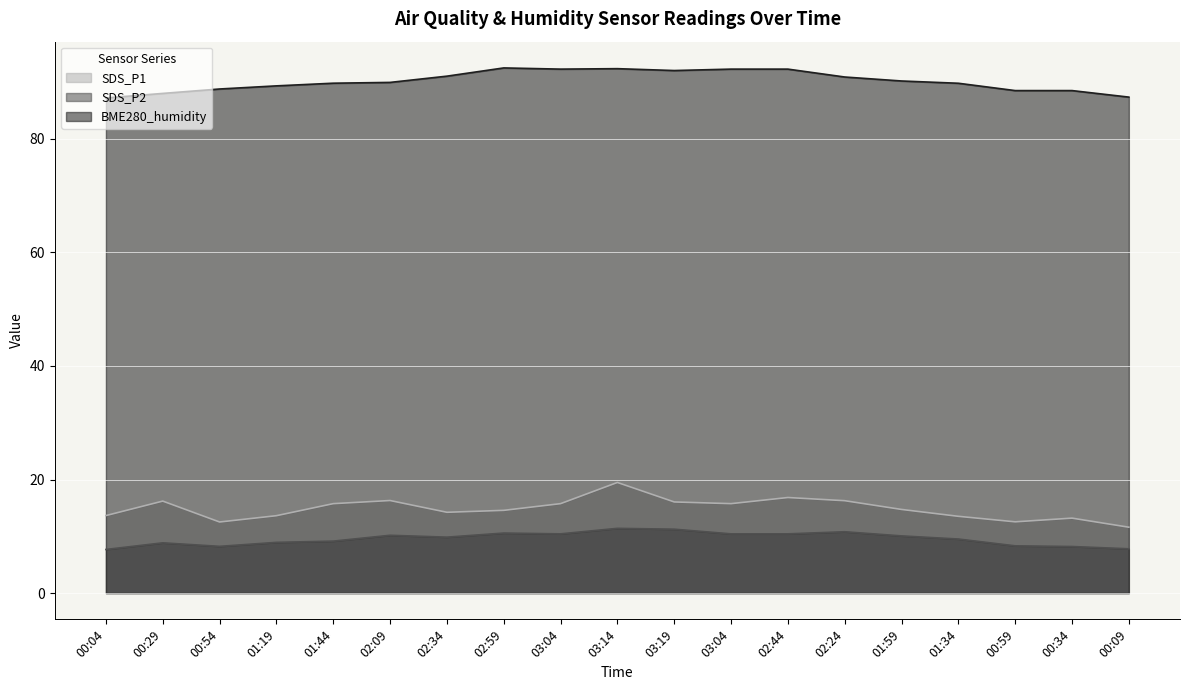

Count the number of data series in this chart.

3